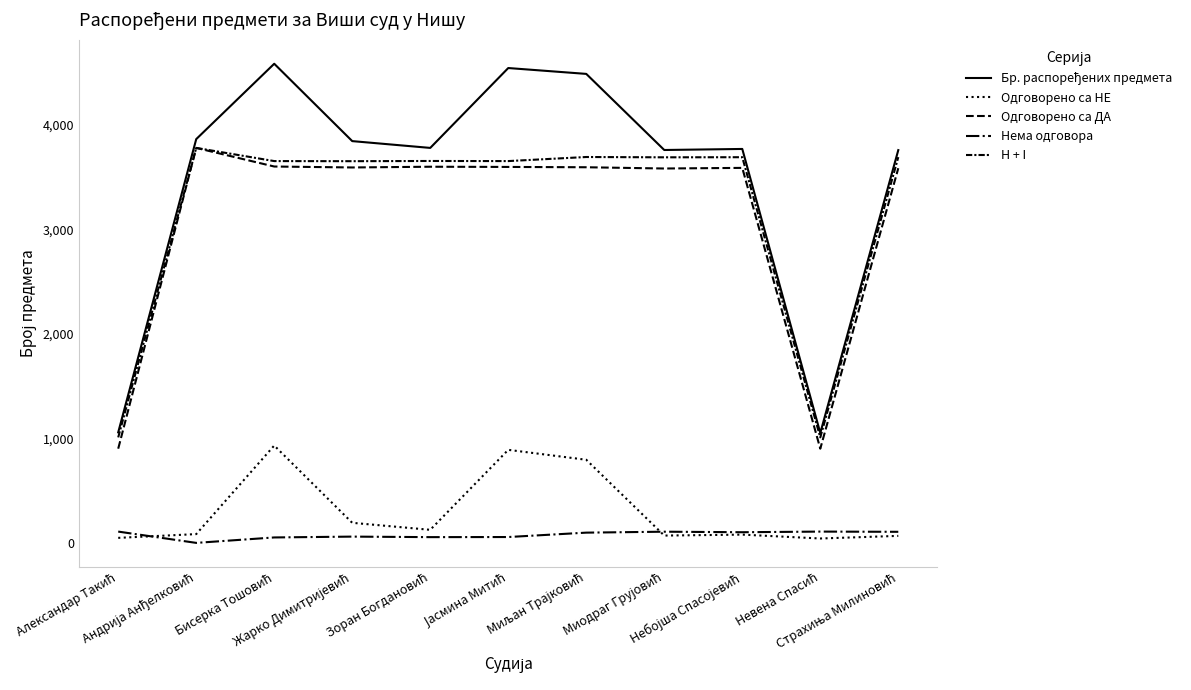

How many lines are shown in the chart?

5